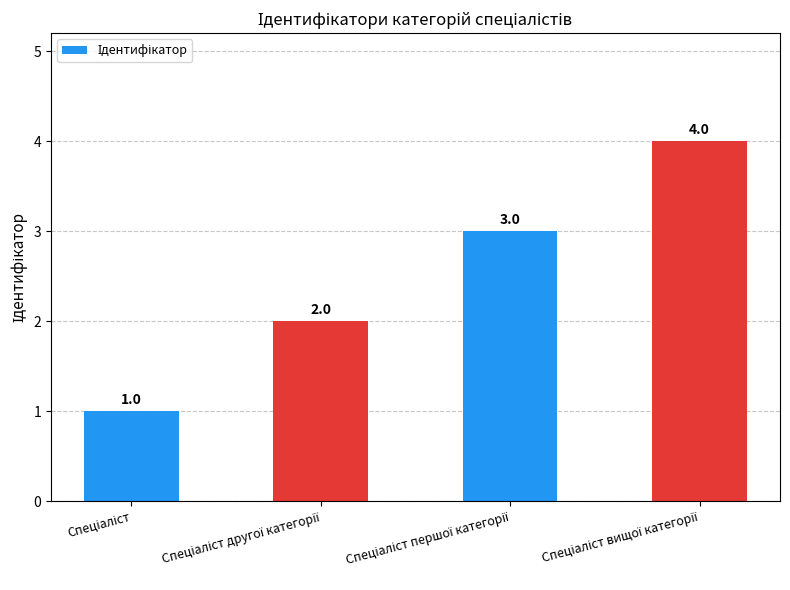

What is the greatest value displayed?

4